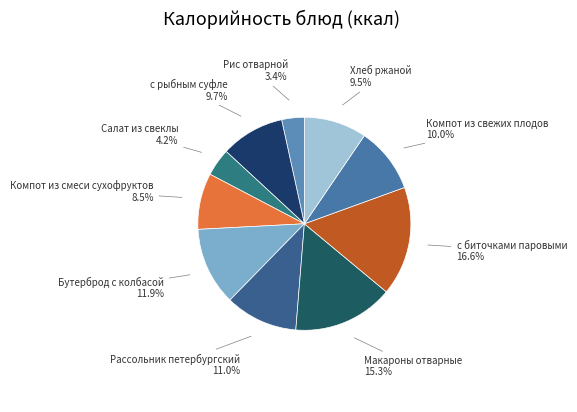

How many segments does this pie chart have?

10